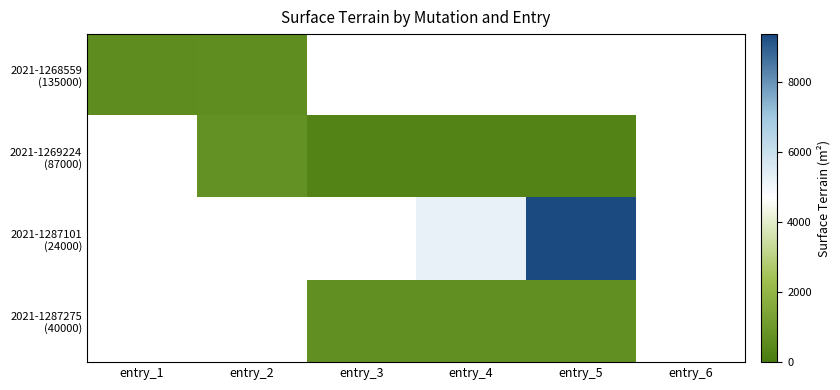

How many data points in 2021-1287101 (24000) are above 5234?

1